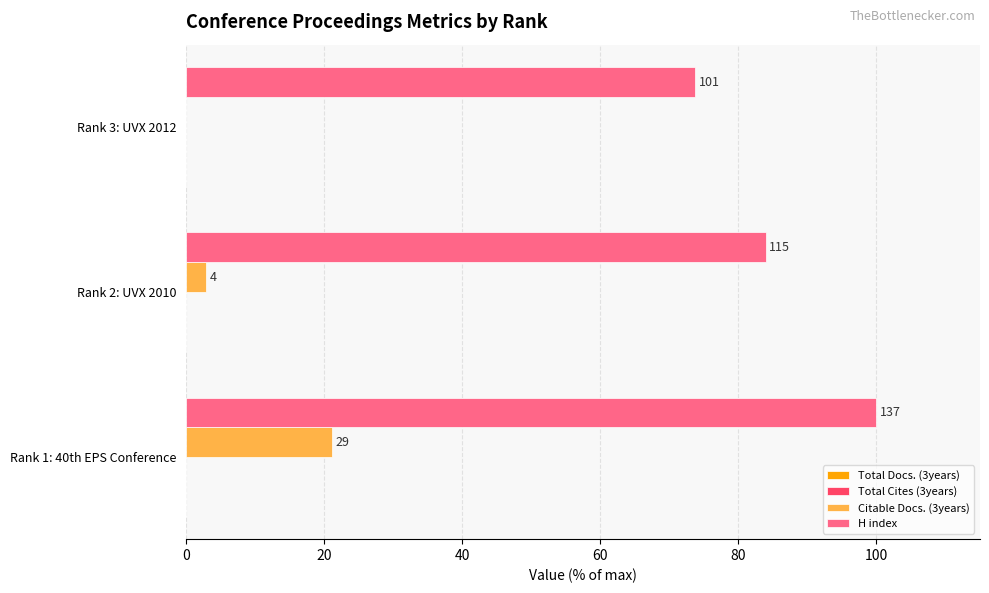

Which series has the largest total across all categories?

H index